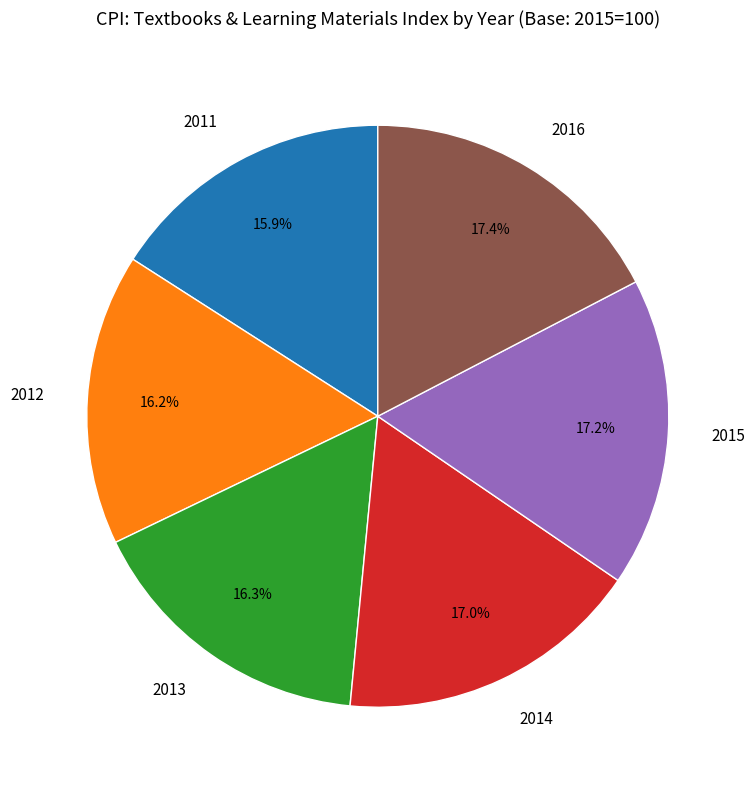

To the nearest percent, what is the average slice percentage?

17%